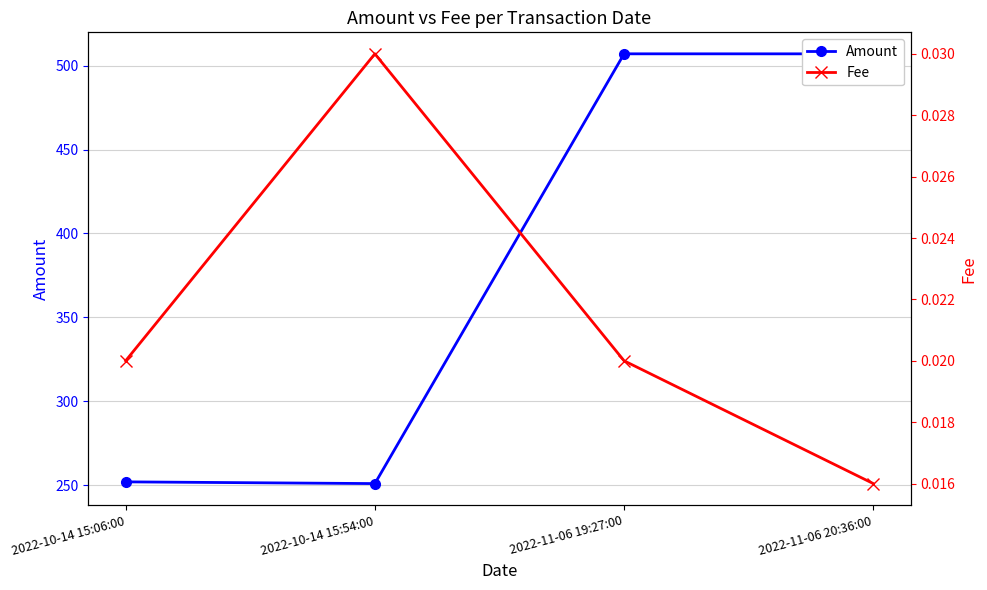

True or false: Fee has a value of 0.0 at 2022-10-14 15:06:00.

True